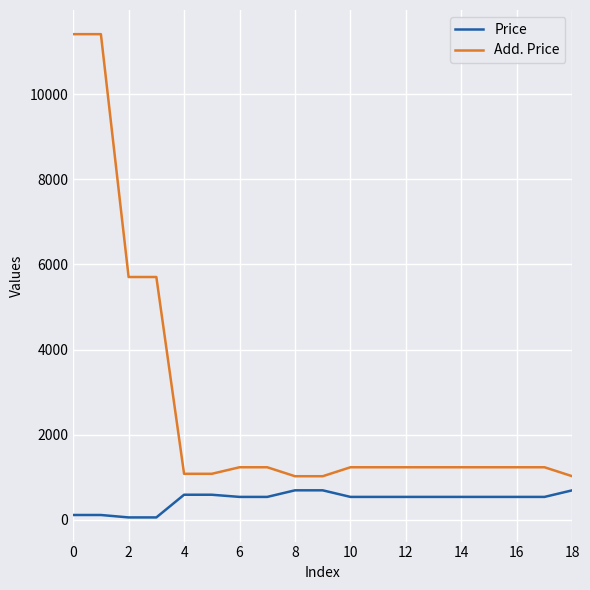

Which series has the largest total across all categories?

Add. Price